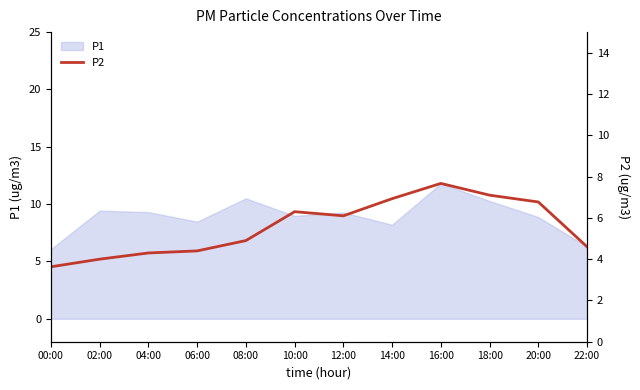

At which category does the data reach its first local peak?

10:00